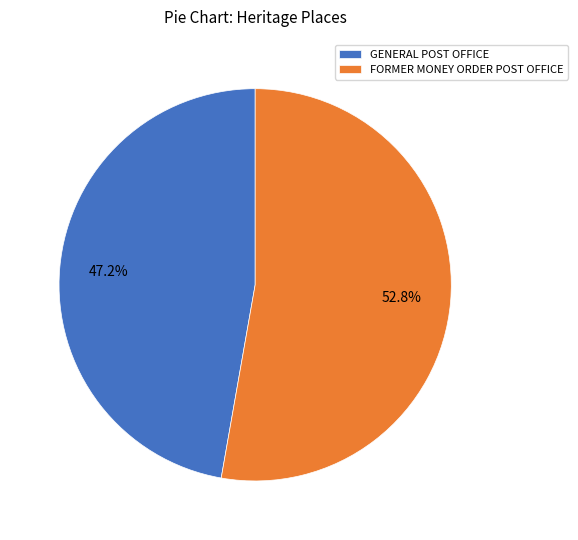

Is there any slice that represents more than half of the pie?

Yes